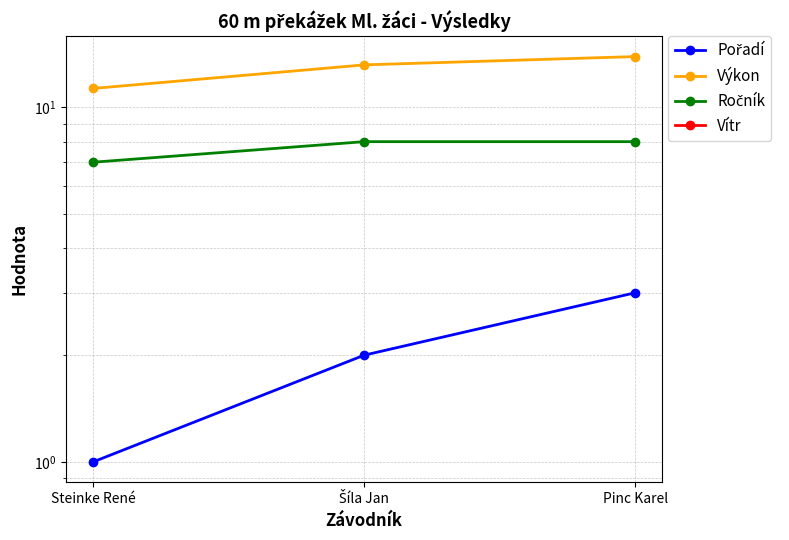

What is the total value across all series at Šíla Jan?

23.2